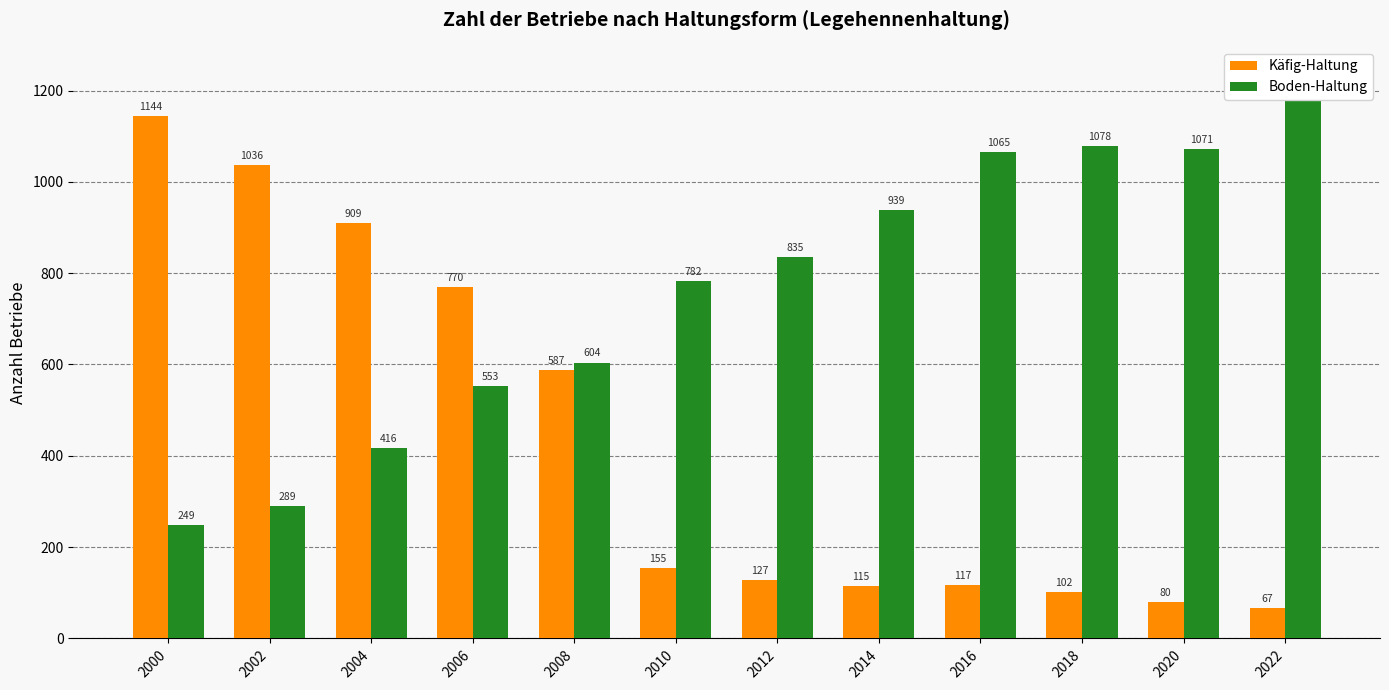

Which category has the lowest value in the Boden-Haltung series?

2000